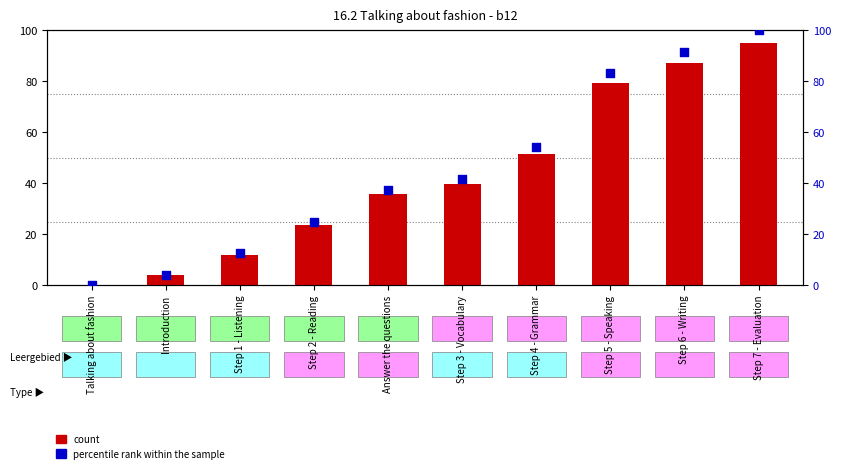

Which series has the largest Y range (max minus min)?

percentile rank within the sample